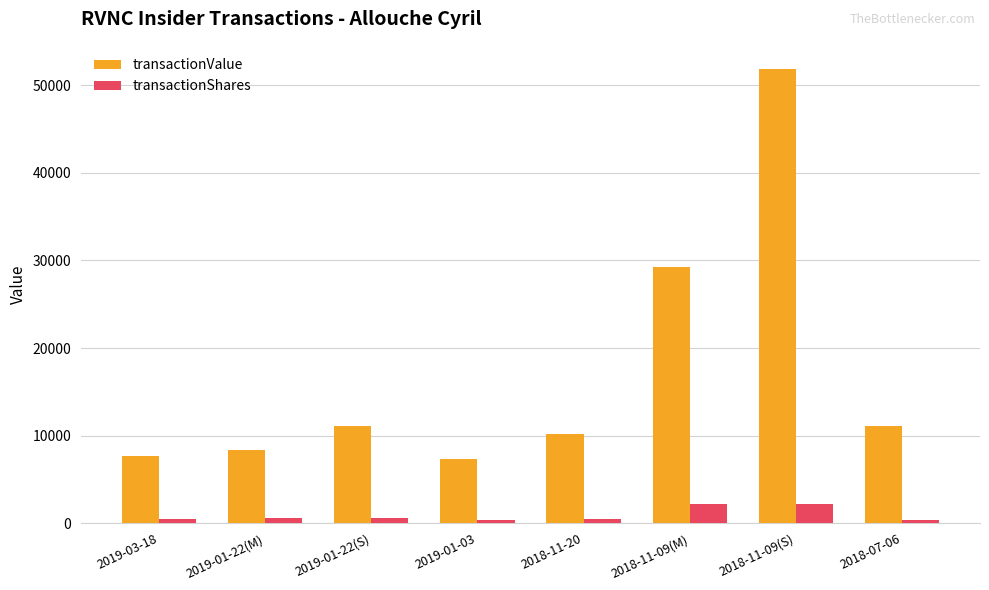

Count the number of categories in the chart.

8